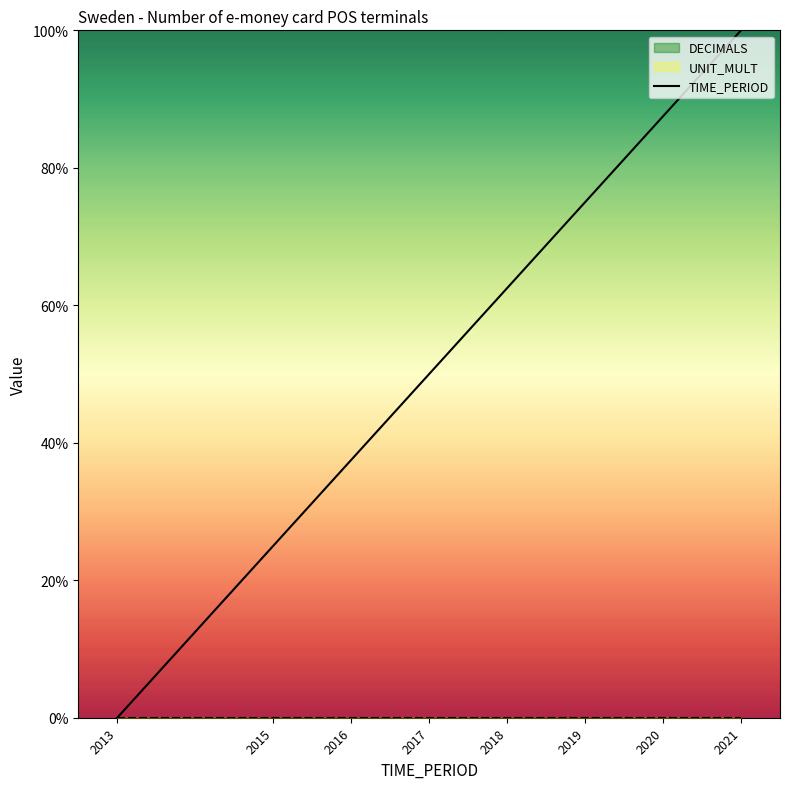

What is the ratio of the value at 2015 to the value at 2021?

0.2